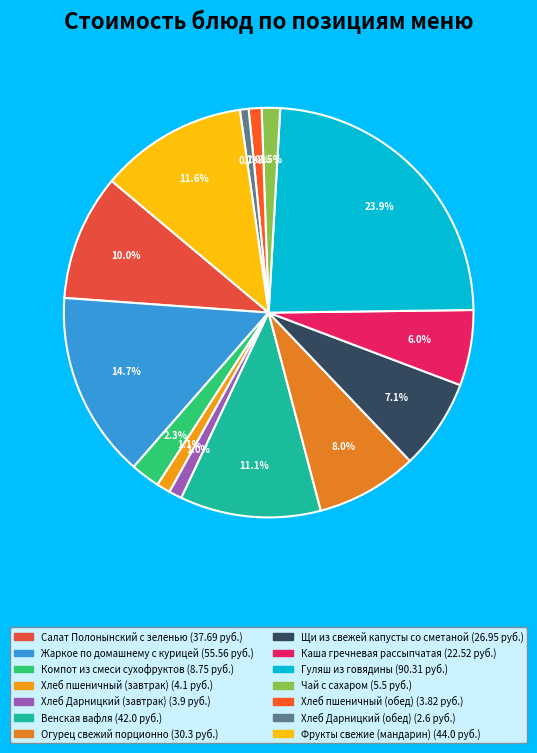

What is the ratio of the value at Хлеб Дарницкий (обед) to the value at Огурец свежий порционно?

0.1